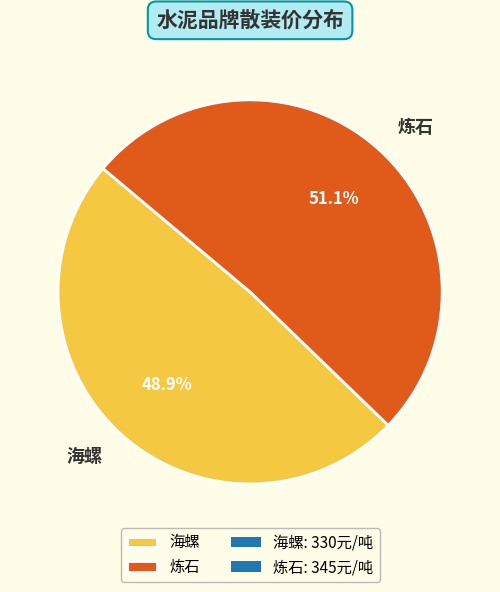

Which slice is the largest?

炼石